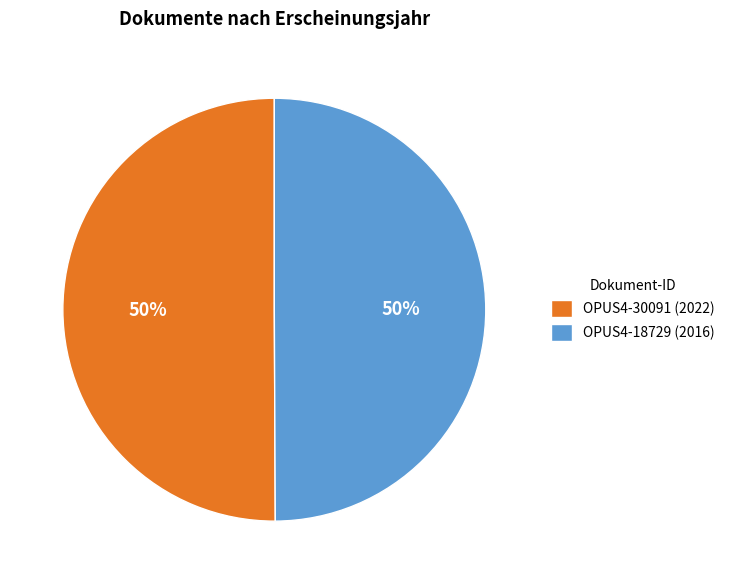

What is the ratio of the value at OPUS4-30091 (2022) to the value at OPUS4-18729 (2016)?

1.0